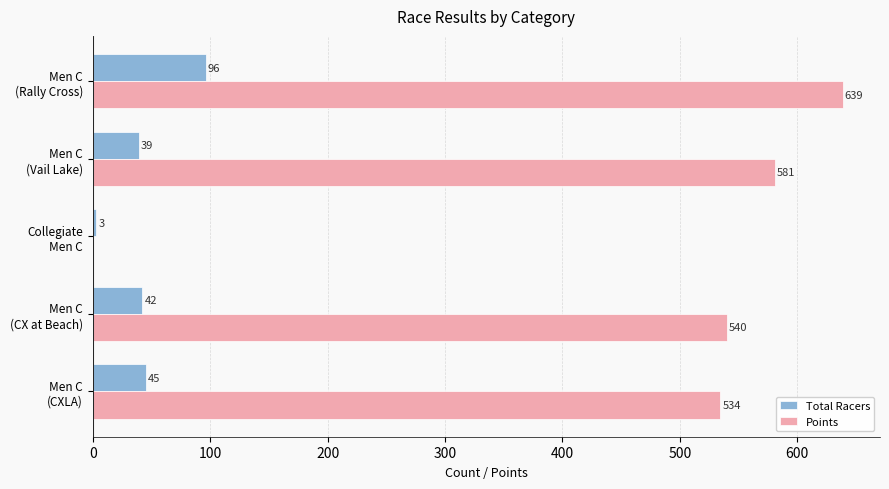

What is the greatest value displayed?

638.7